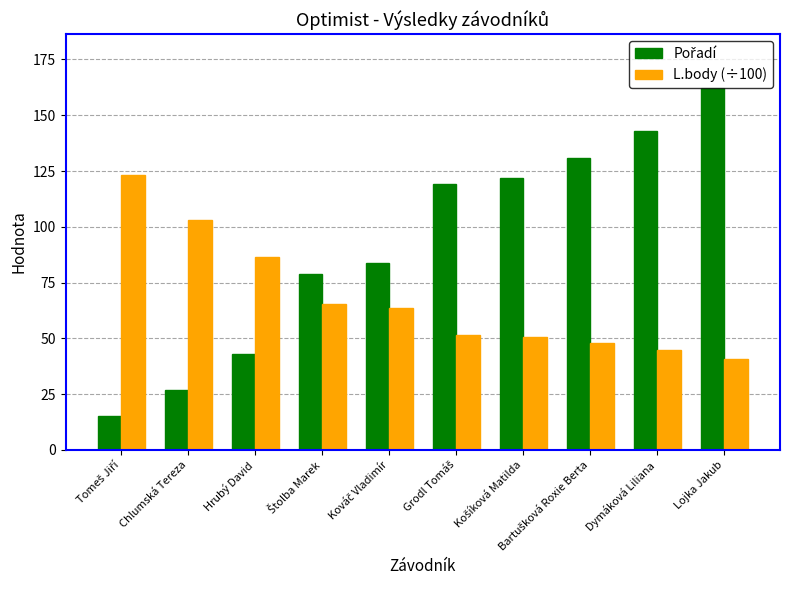

The value of L.body (÷100) at Hrubý David is 136.6. True or false?

False